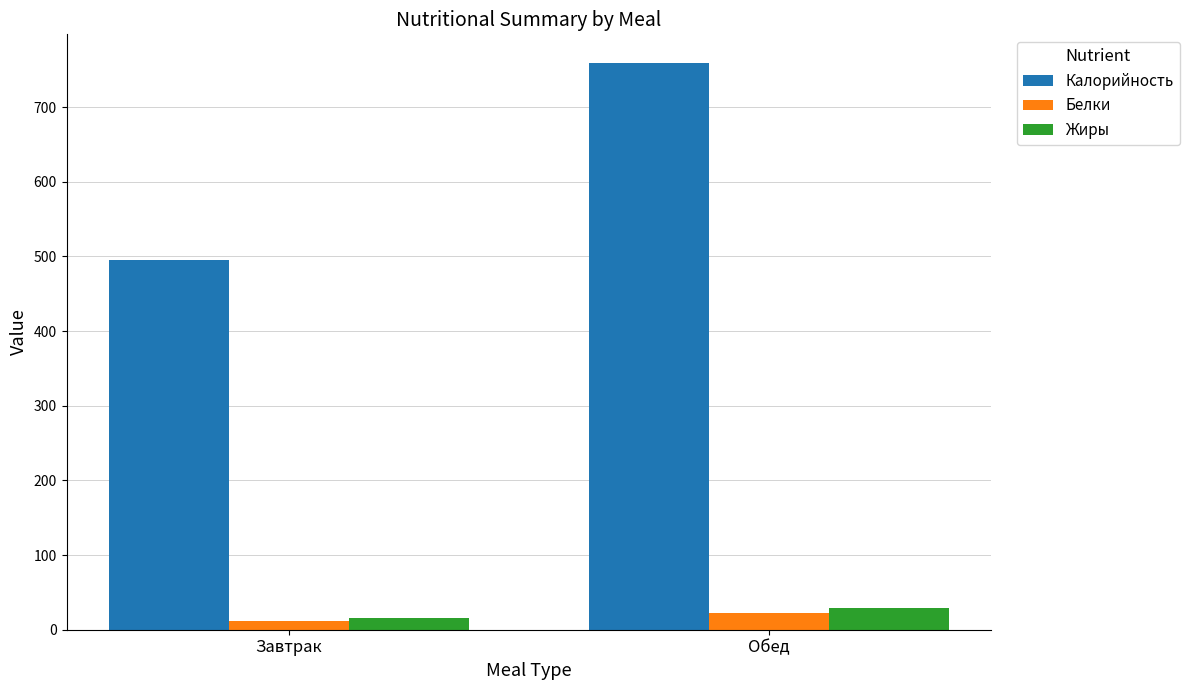

Is the value of Жиры at Обед greater than the value of Калорийность at Обед?

No